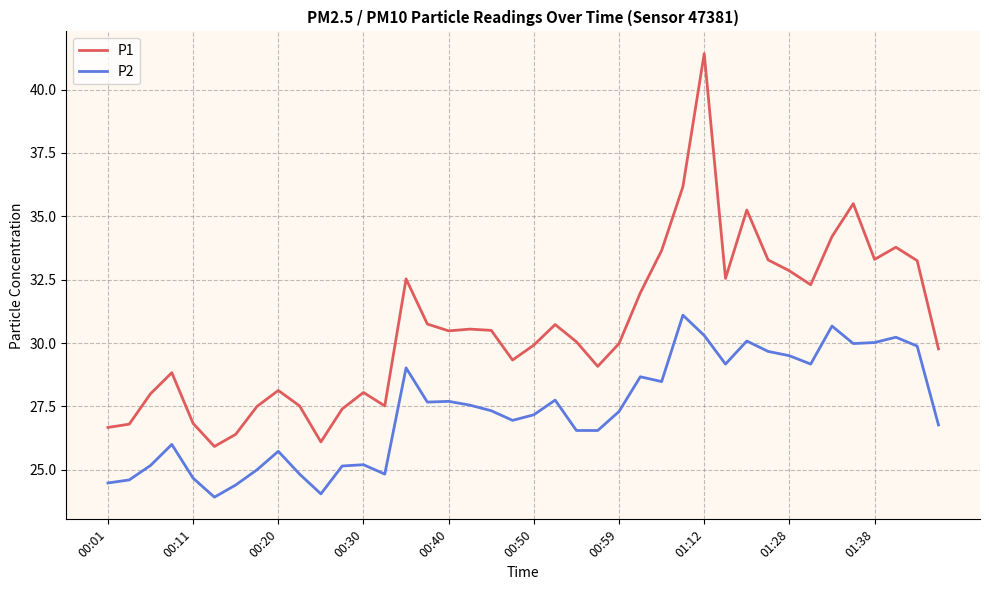

At how many categories does at least one series exceed 35?

4